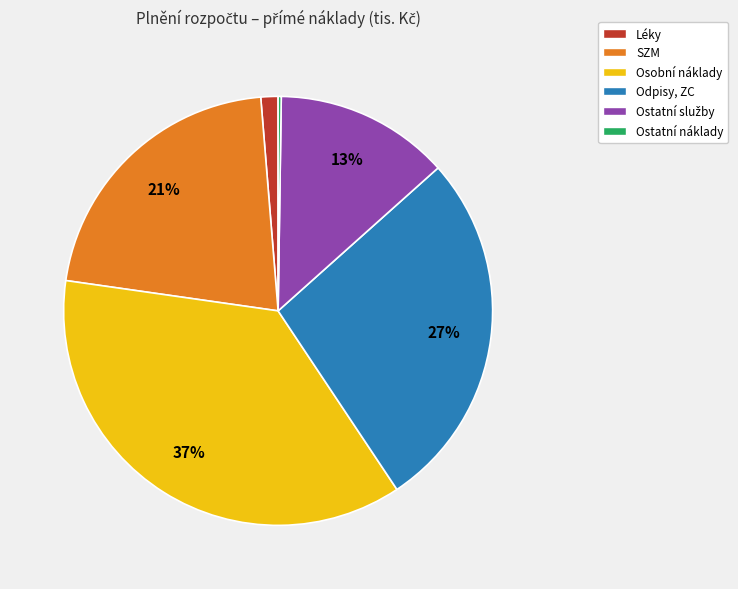

Is the sum of Osobní náklady and Odpisy, ZC greater than half?

Yes